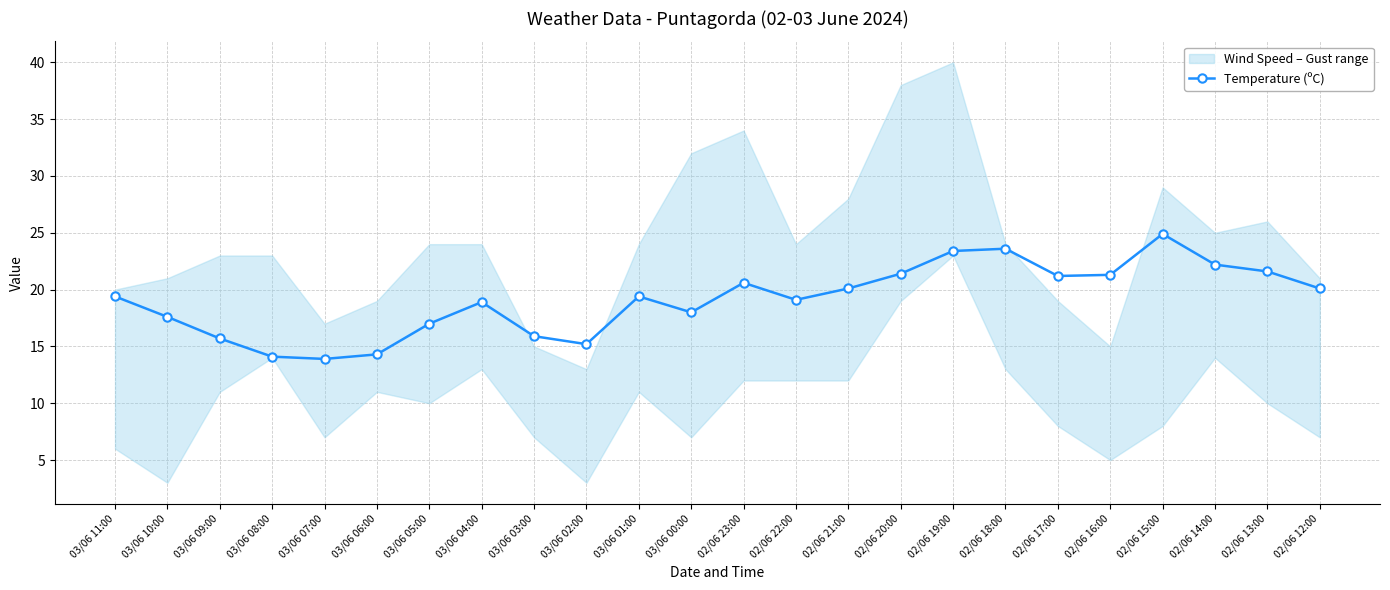

What is the average value?

19.1